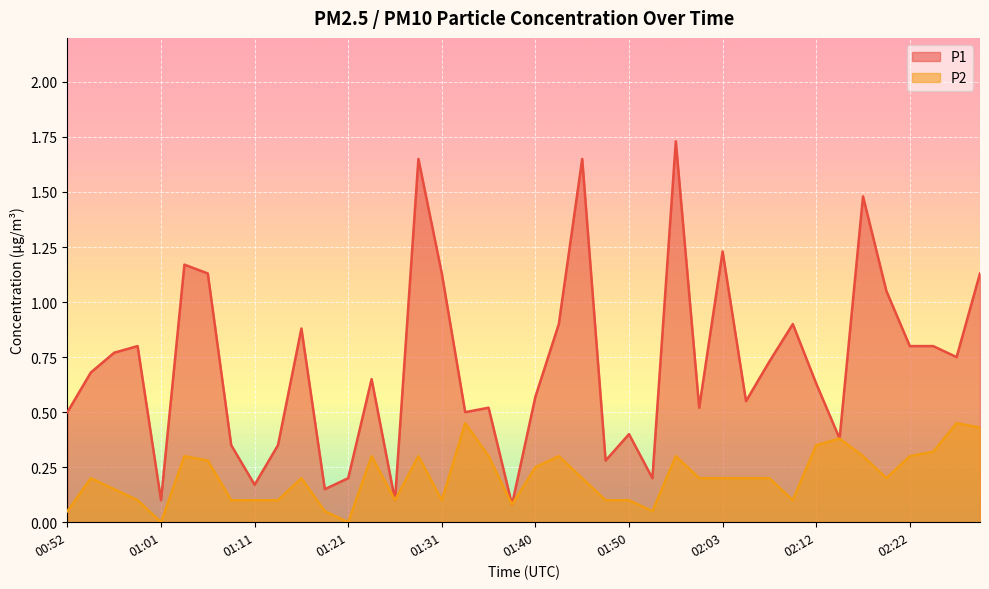

Which series changed the most between 00:54 and 02:03?

P1